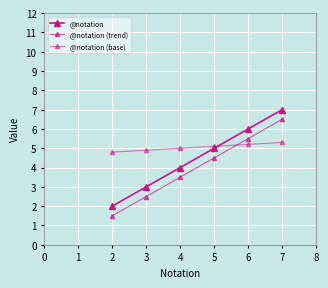

What is the value of the @notation (trend) point at the 4th from the left?

4.5